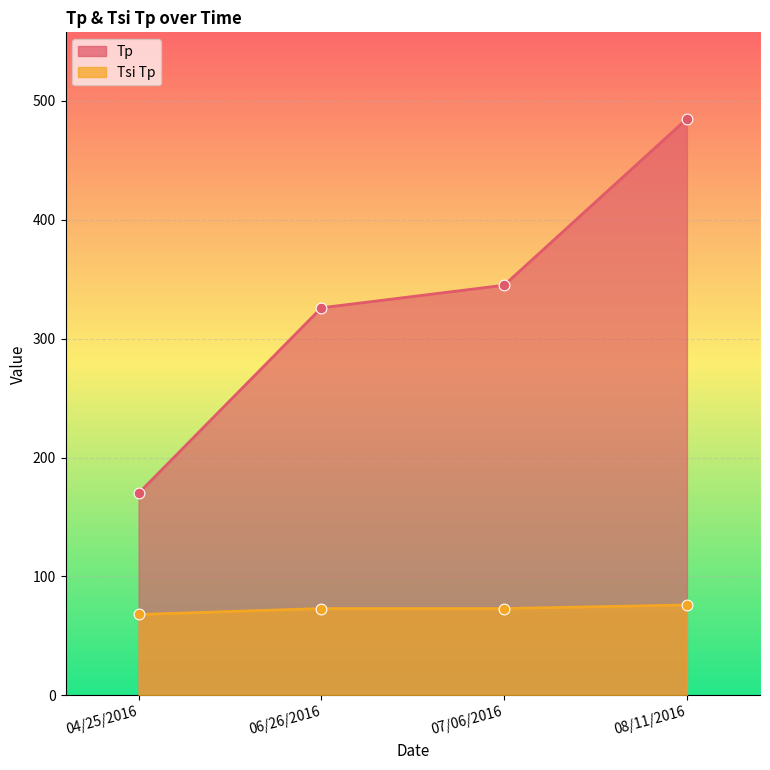

What are all the series names shown in the legend?

Tp, Tsi Tp